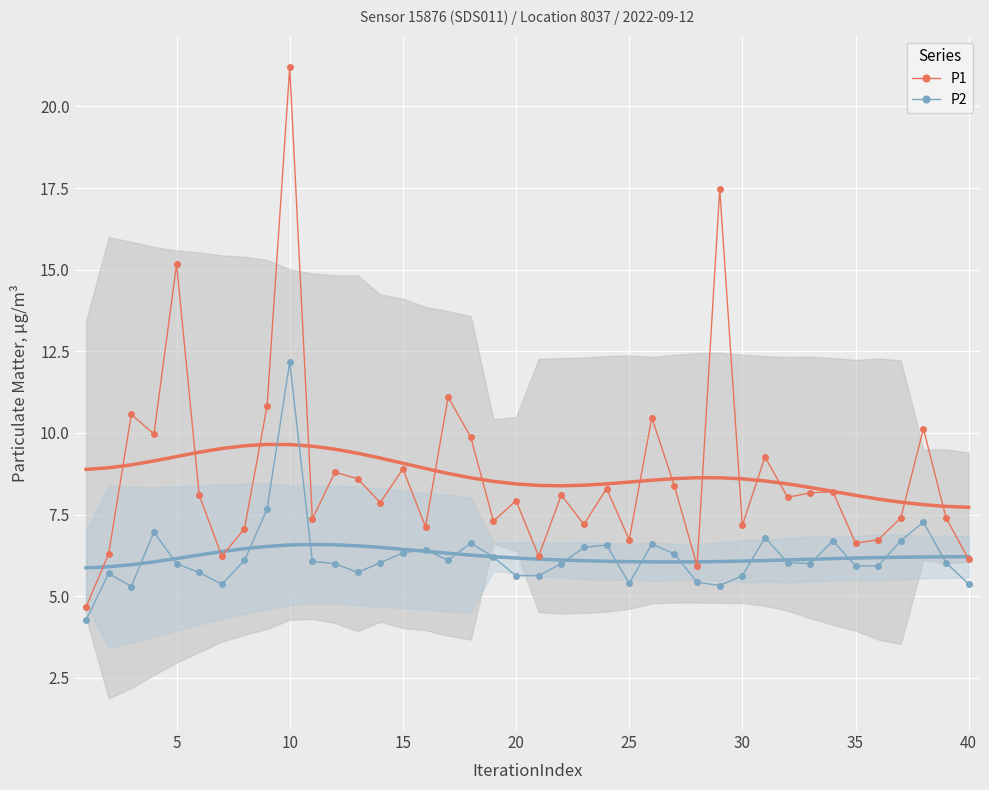

At which label does P2 reach its peak?

10